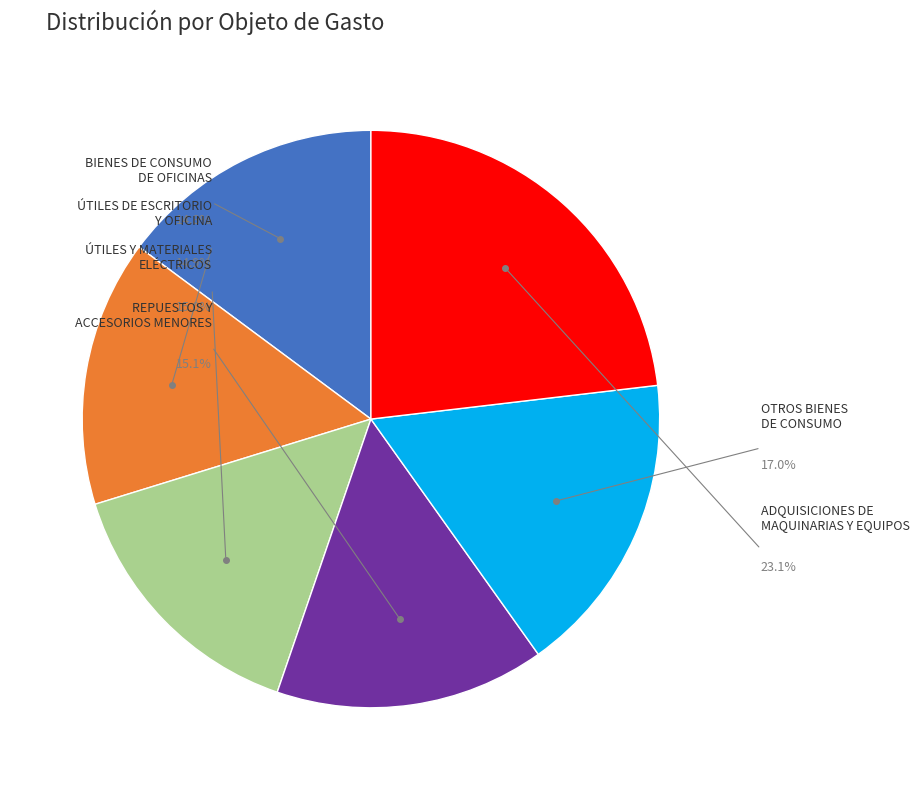

Is there a majority slice in this chart?

No